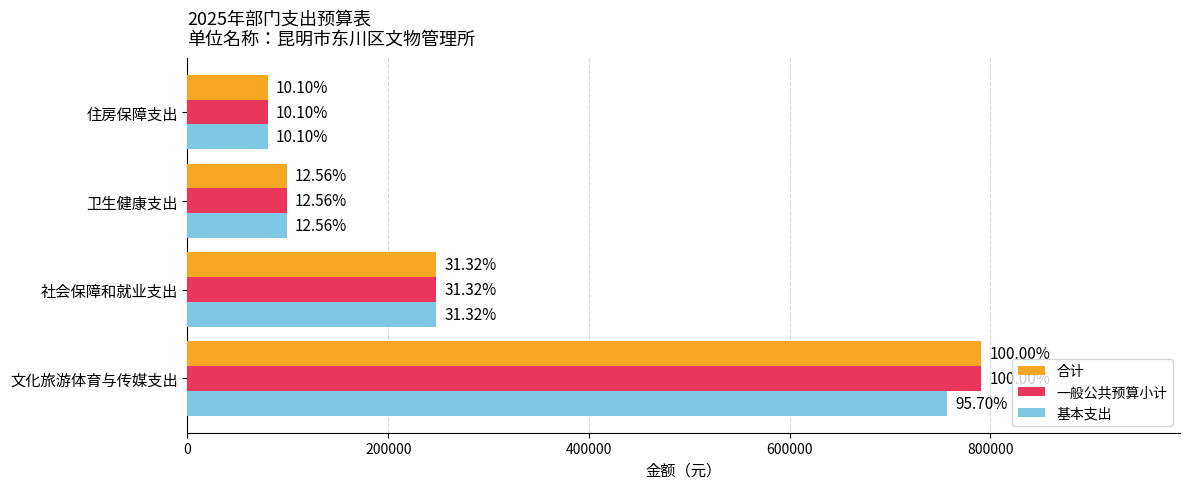

What are all the series names shown in the legend?

合计, 一般公共预算小计, 基本支出